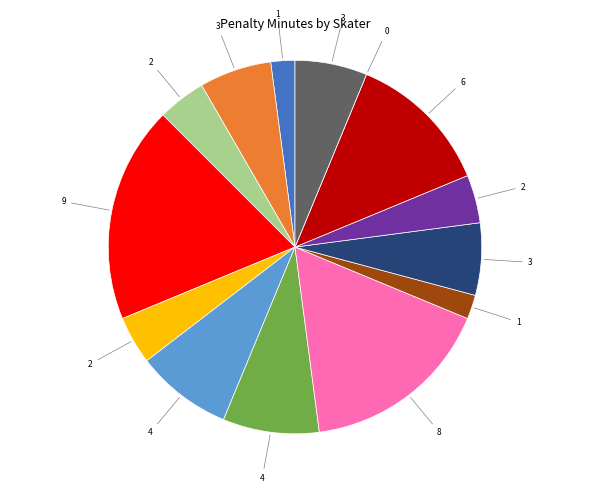

Is there any slice that represents more than half of the pie?

No